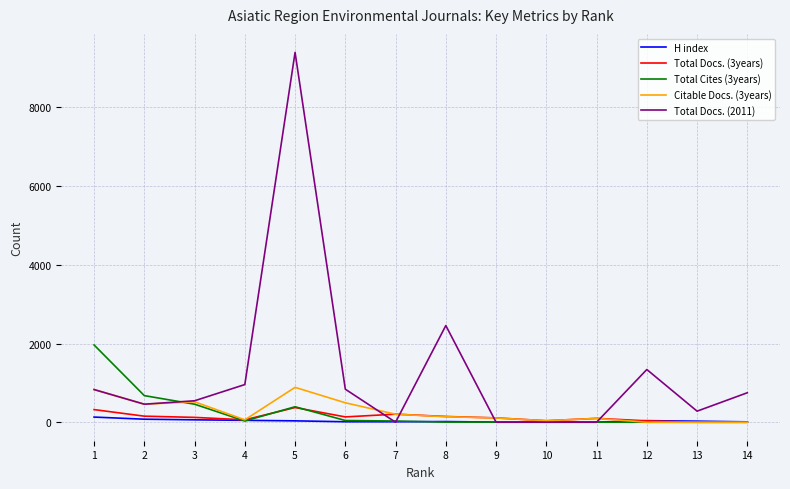

List the series in order of their peak value, lowest first.

H index, Total Docs. (3years), Citable Docs. (3years), Total Cites (3years), Total Docs. (2011)